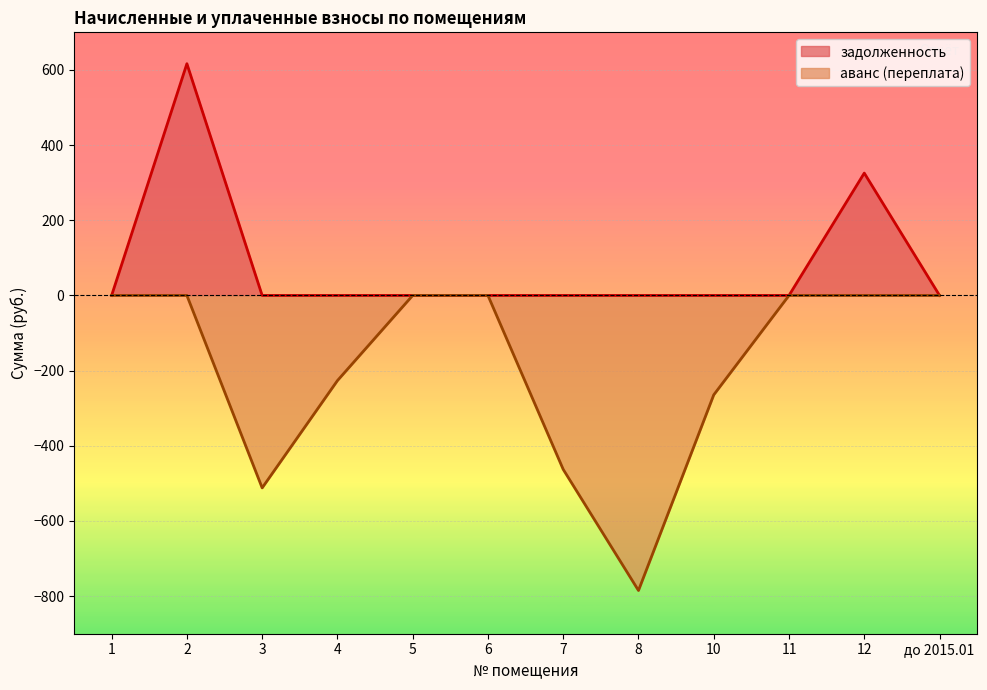

True or false: аванс (переплата) has more than 2 points higher than both neighbors.

False